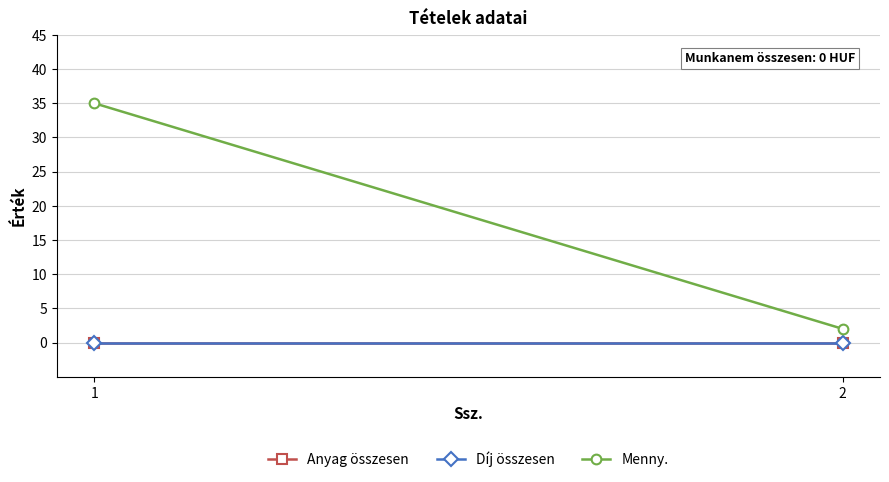

Rank the series at 1 from highest to lowest value.

Menny., Anyag összesen, Díj összesen